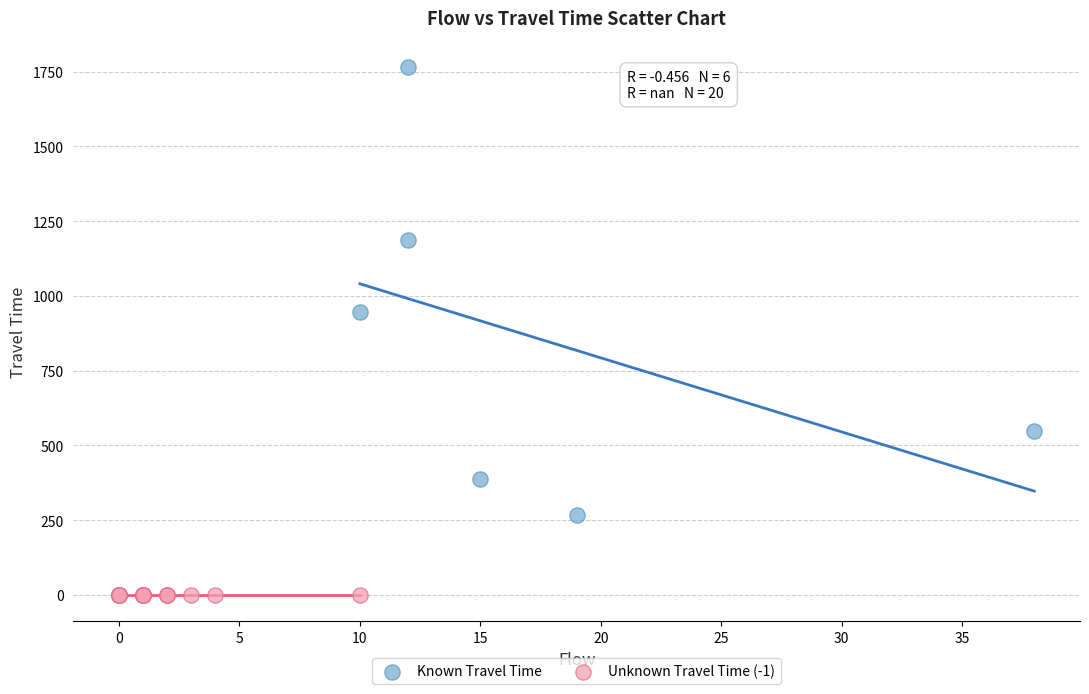

Which series contains the lowest Y value?

Unknown Travel Time (-1)